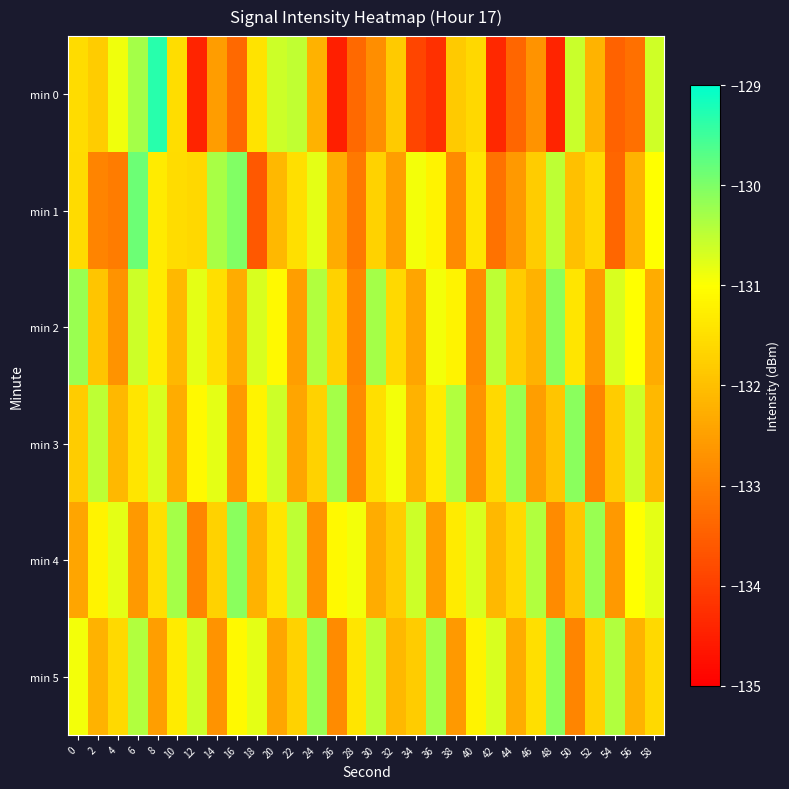

What is the total value across all series at 14?

-789.6